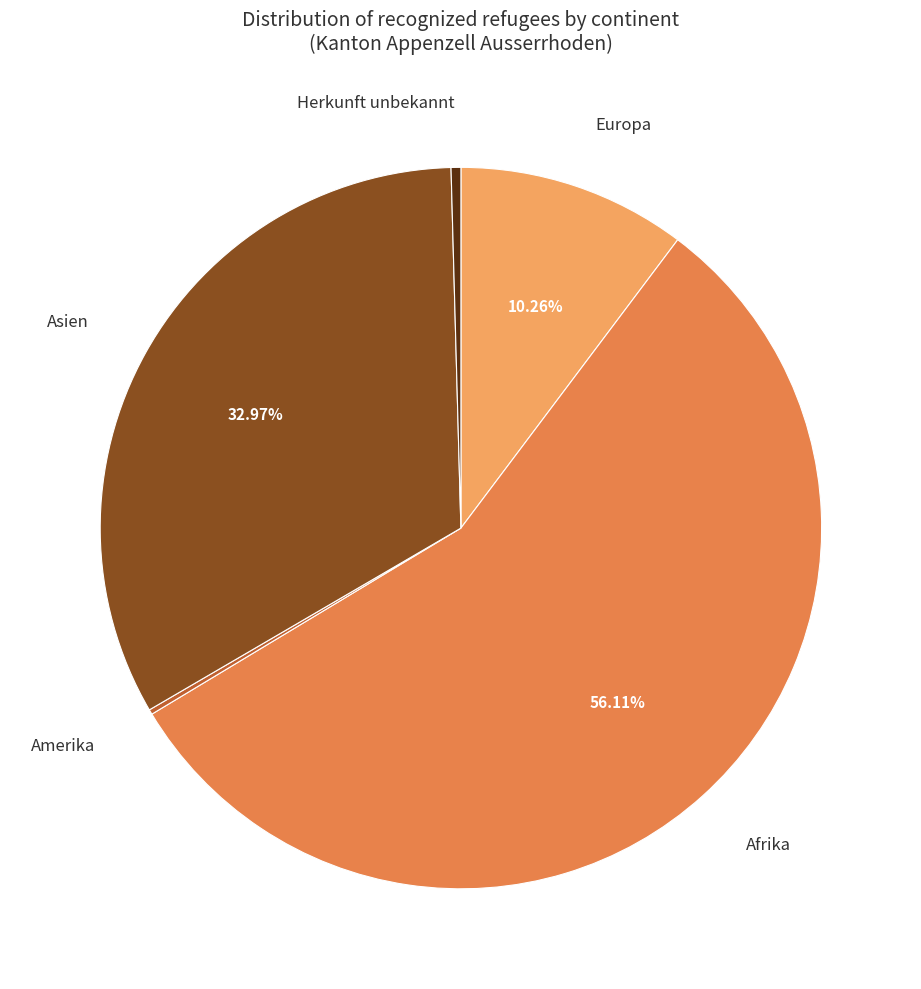

Does any single category account for the majority?

Yes